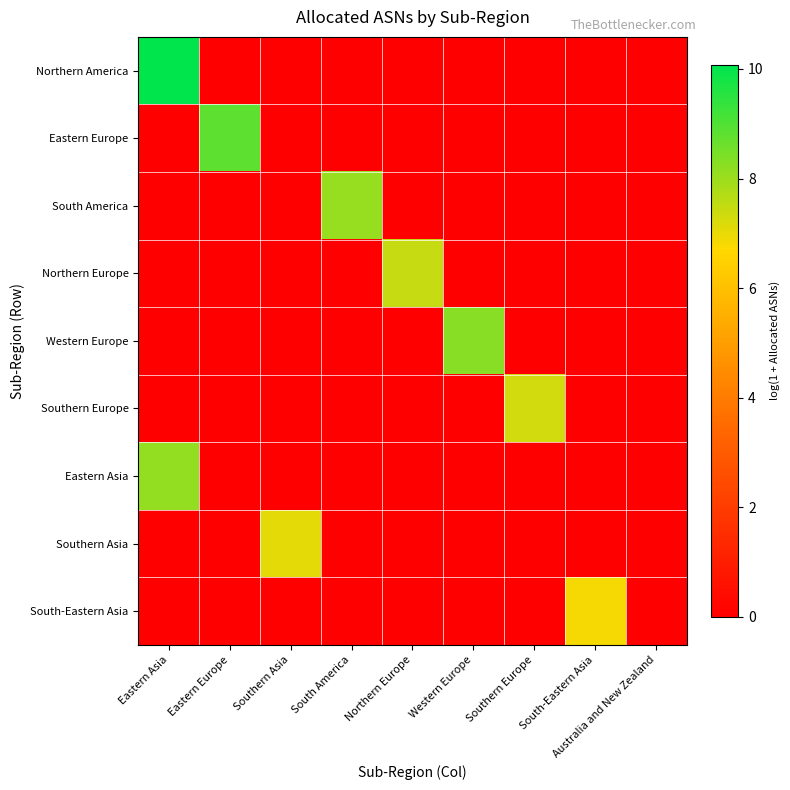

At which category is the sum across all series the highest?

Eastern Asia